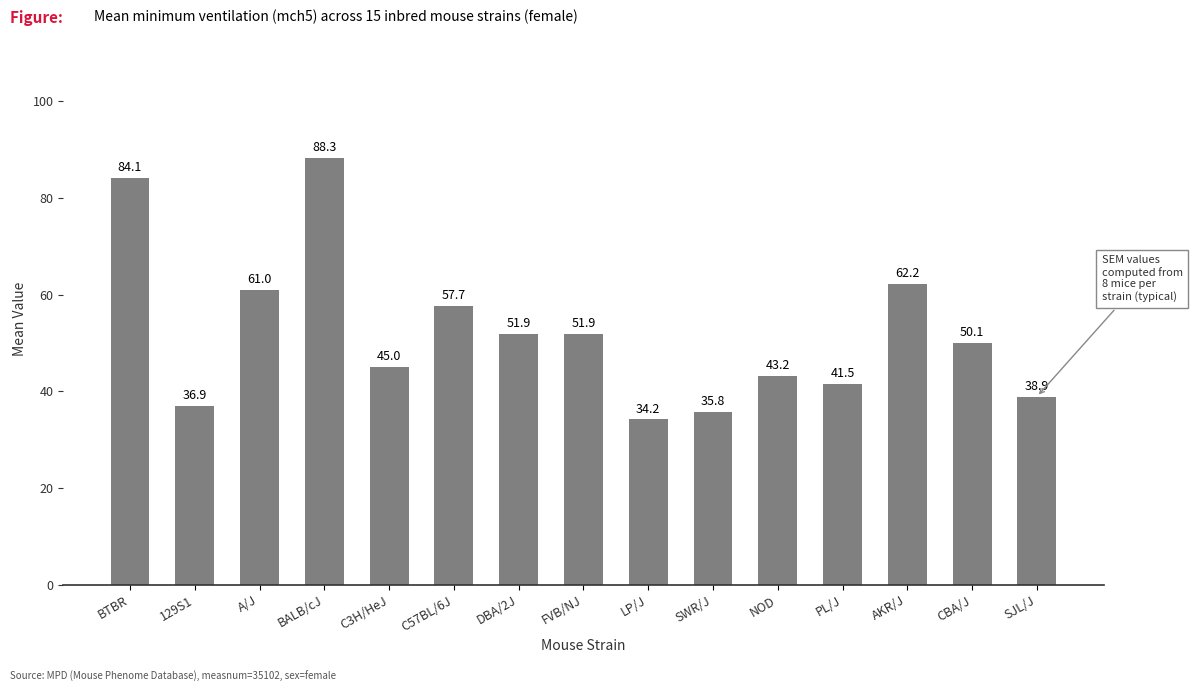

What position from the right is AKR/J?

3